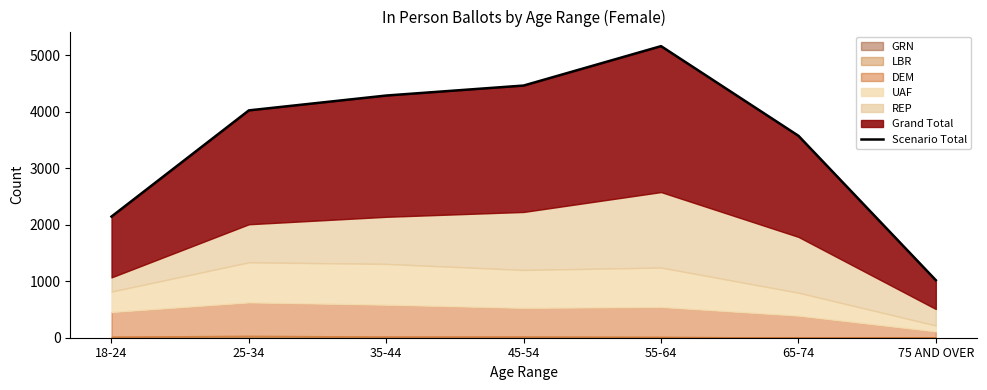

Reading right to left, extract all data points from this chart.

1019	3577	5165	4467	4290	4027	2146